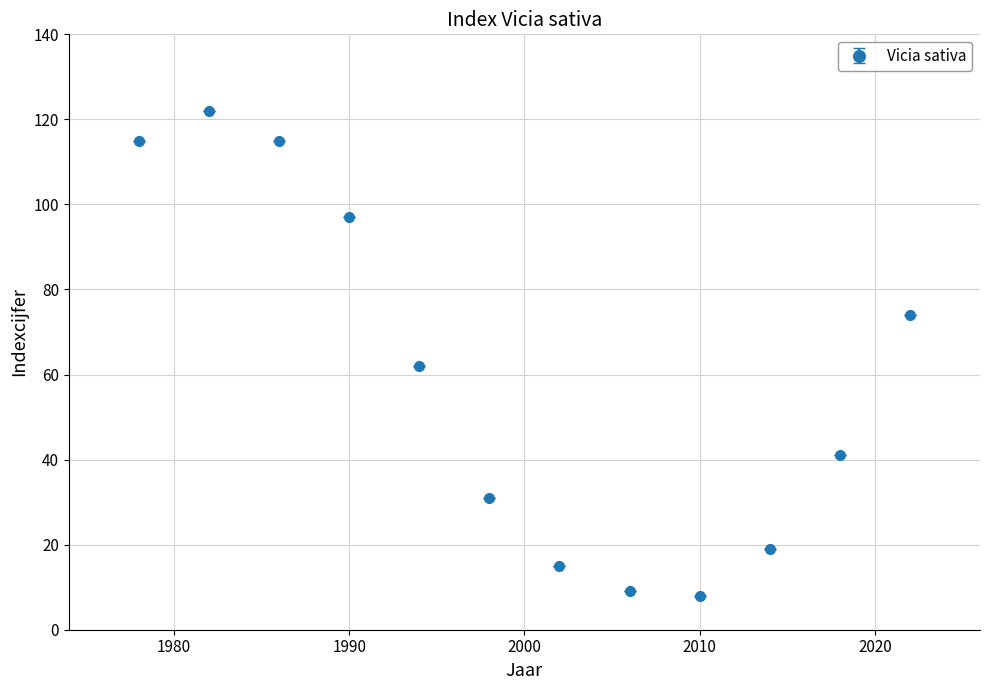

What is the smallest value displayed?

8